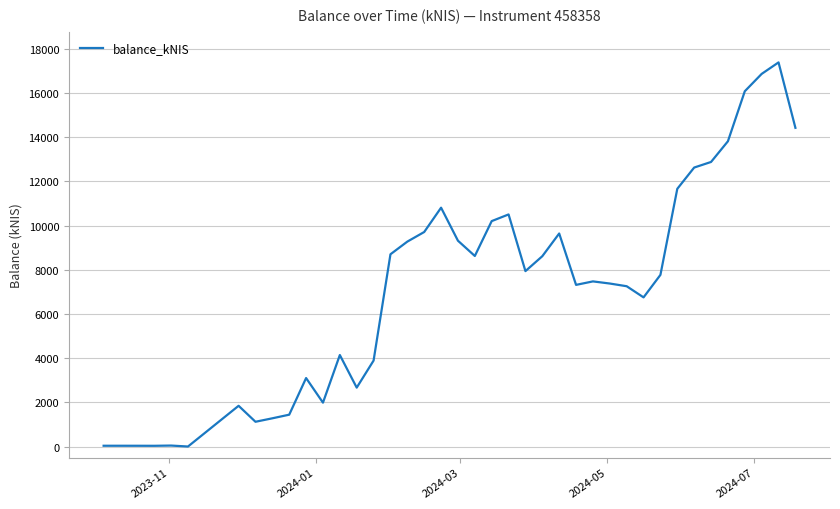

What is the difference between the maximum and minimum values?

17380.3